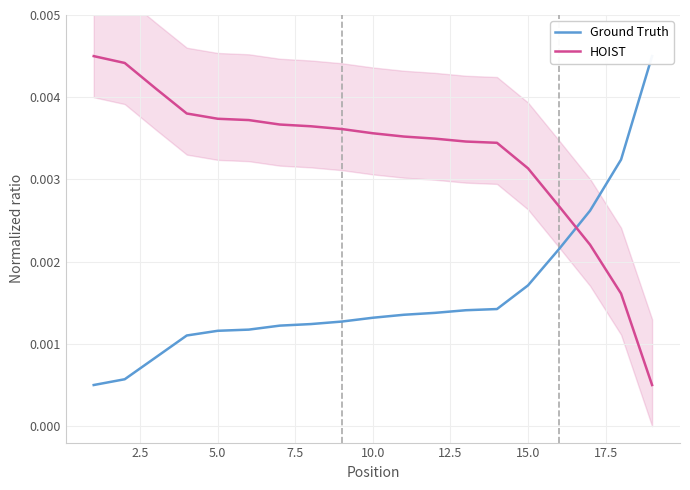

True or false: HOIST has more than 0 points higher than both neighbors.

False